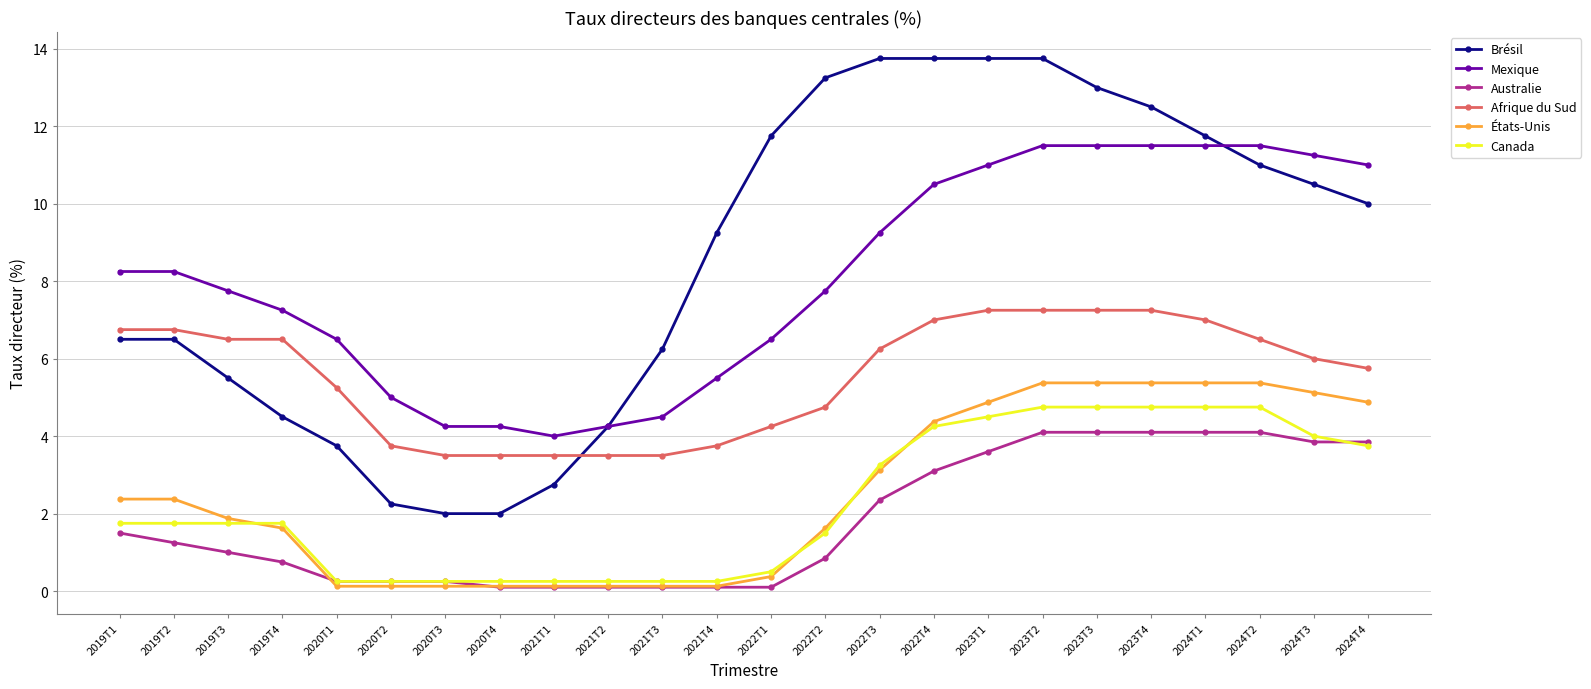

Is it true that Afrique du Sud equals 1.4 at 2021T2?

False